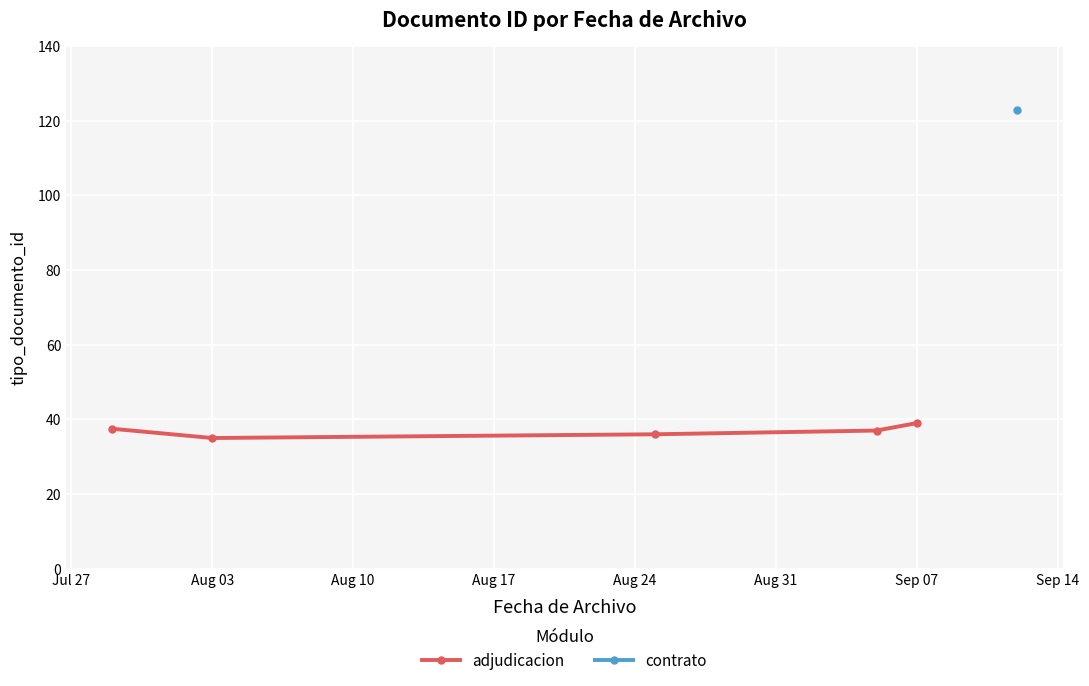

How many positive values does the adjudicacion series have?

5